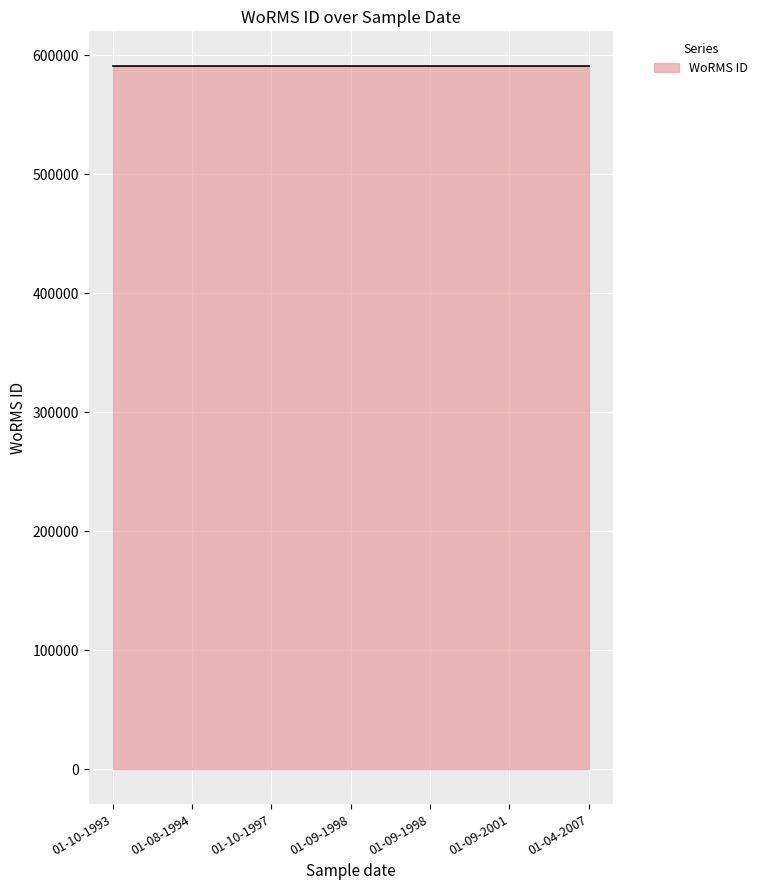

What is the greatest value displayed?

590433.0